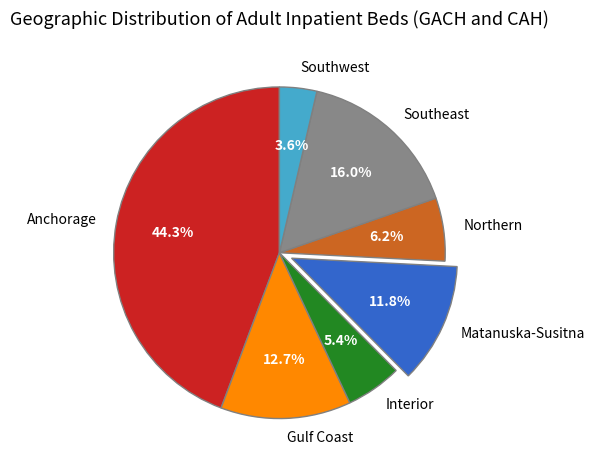

What is the ratio of the value at Interior to the value at Anchorage?

0.1